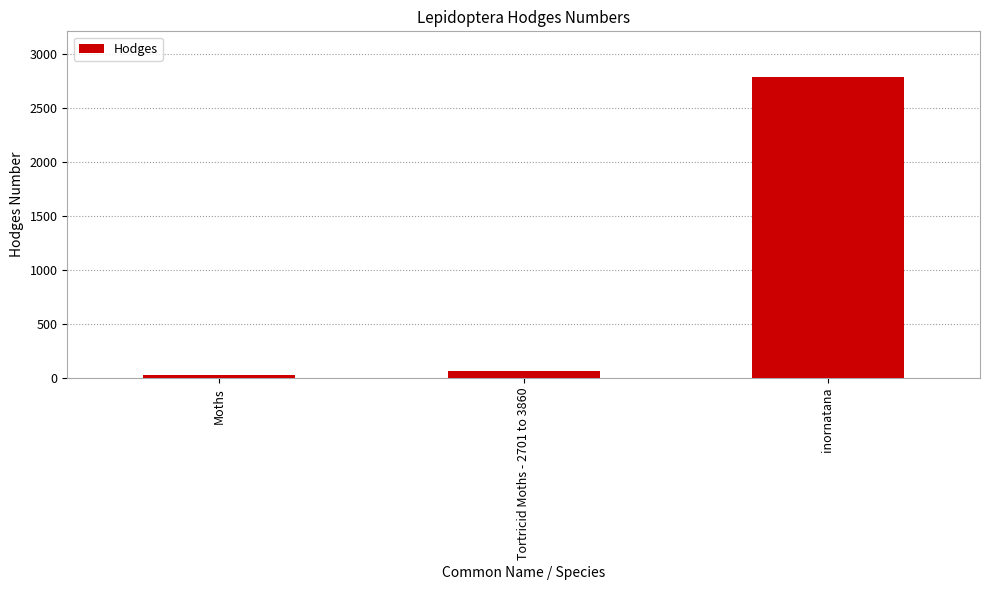

At which label is the value closest to 1408?

Tortricid Moths - 2701 to 3860